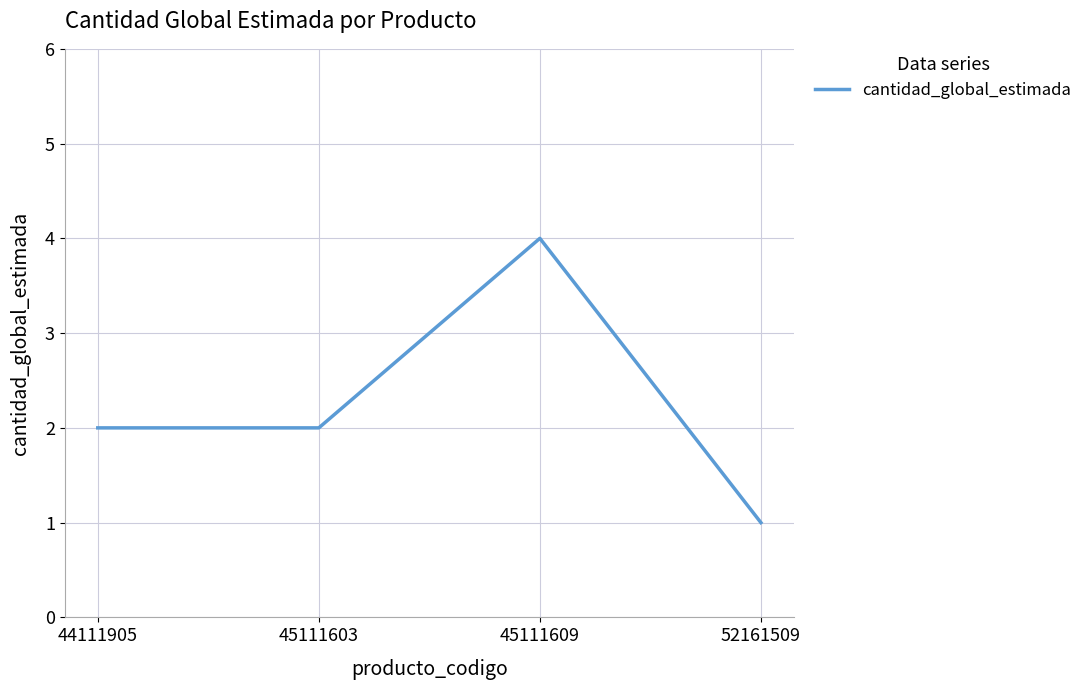

Which label corresponds to the smallest value in the chart?

52161509